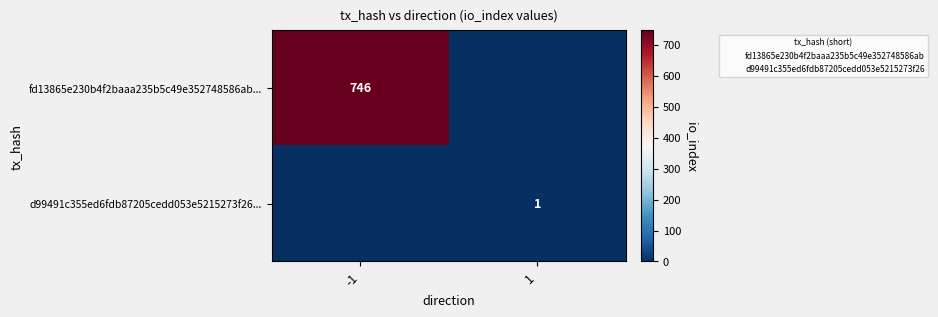

What is the sum of the fd13865e230b4f2baaa235b5c49e352748586ab... values at 1 and -1?

746